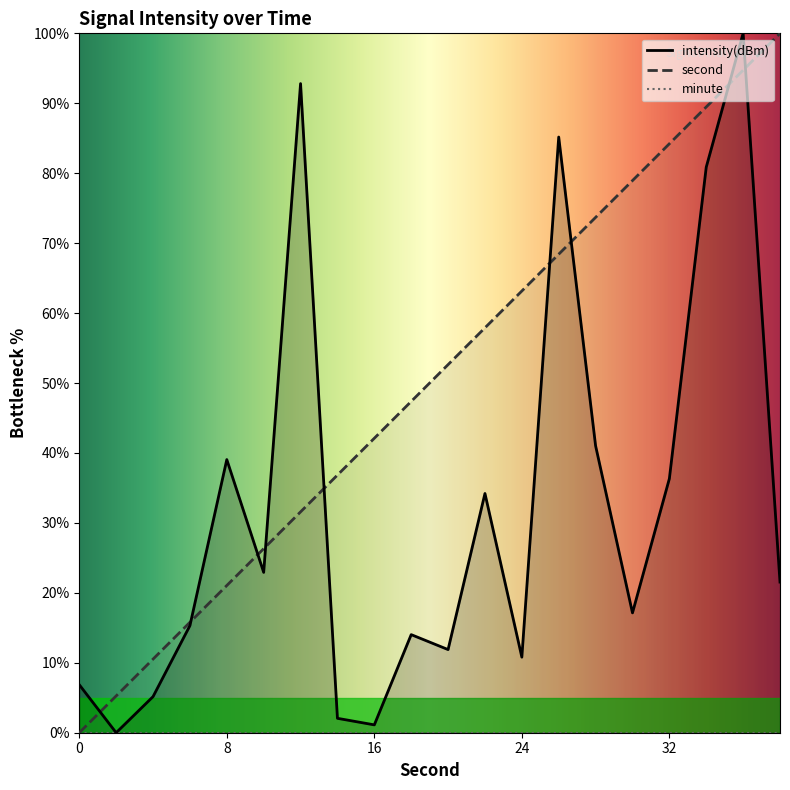

Reading right to left, transcribe all the data shown in this chart.

second: 38=100.0	36=94.7	34=89.5	32=84.2	30=78.9	28=73.7	26=68.4	24=63.2	22=57.9	20=52.6	18=47.4	16=42.1	14=36.8	12=31.6	10=26.3	8=21.1	6=15.8	4=10.5	2=5.3	0=0.0
intensity(dBm): 38=21.5	36=100.0	34=80.9	32=36.3	30=17.1	28=41.0	26=85.2	24=10.8	22=34.2	20=11.9	18=14.0	16=1.1	14=2.1	12=92.8	10=22.9	8=39.1	6=15.3	4=5.2	2=0.0	0=6.9